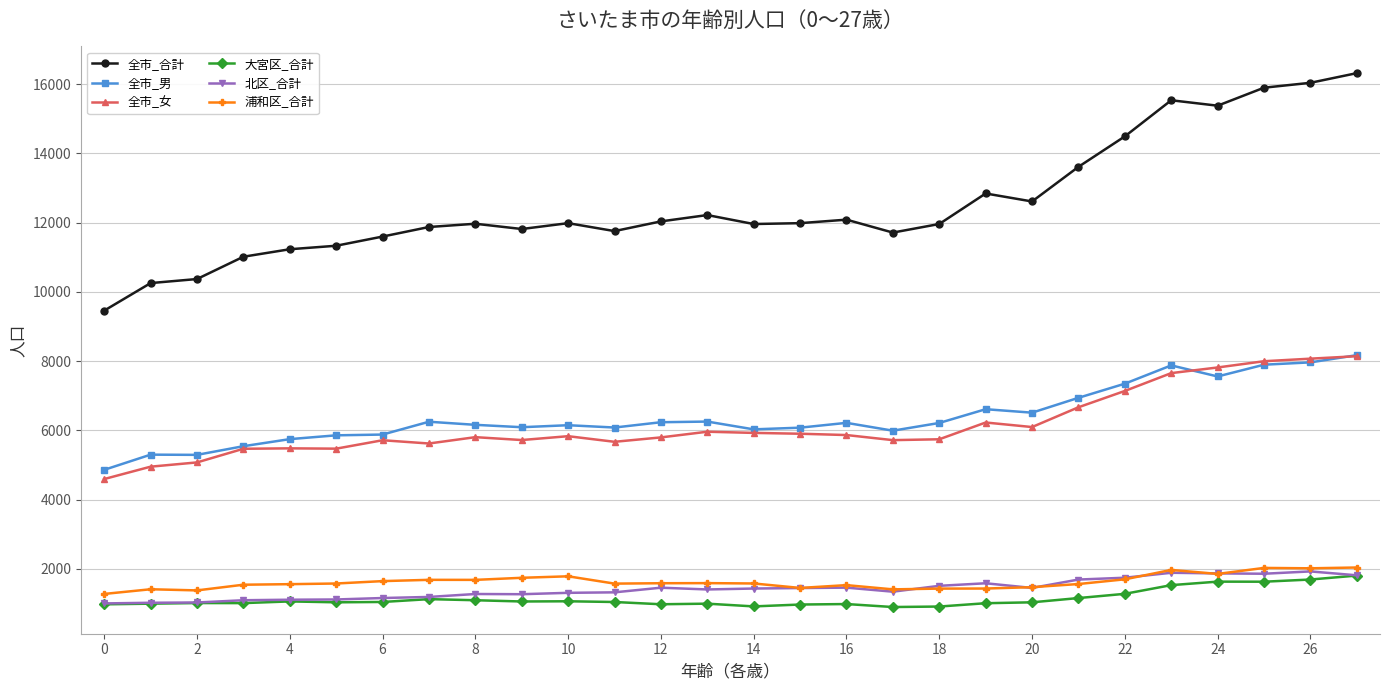

What is the difference between the maximum and second lowest values in the 大宮区_合計 series?

894